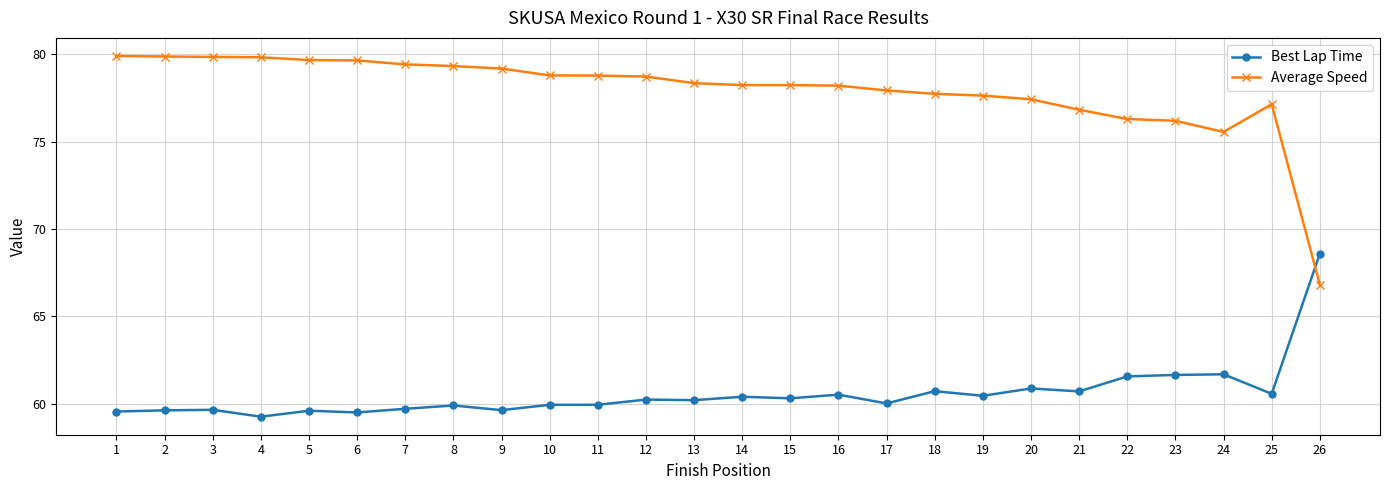

Between 19 and 21, which series saw the biggest shift?

Average Speed